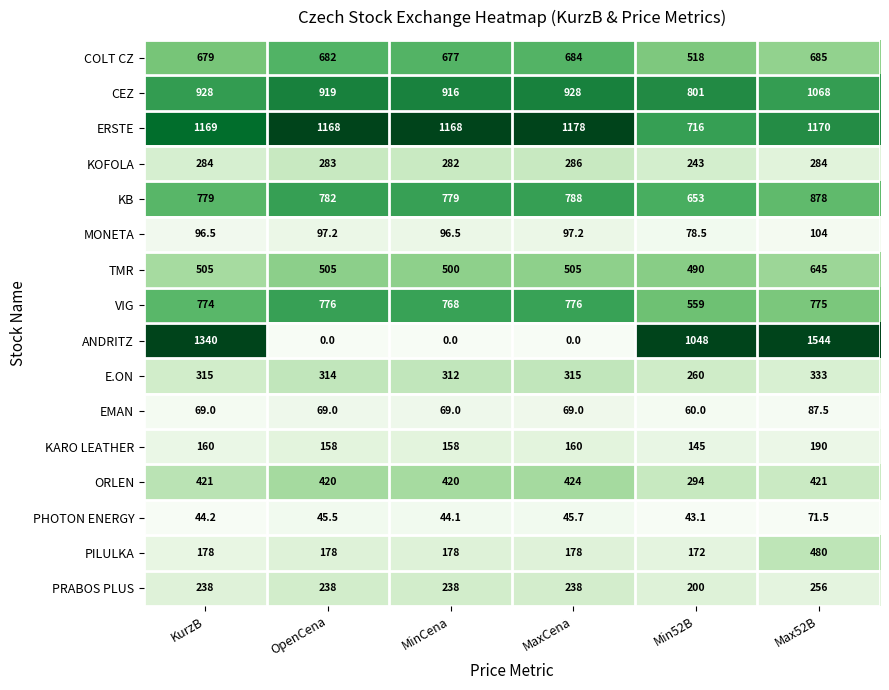

What is the greatest value displayed?

1544.0